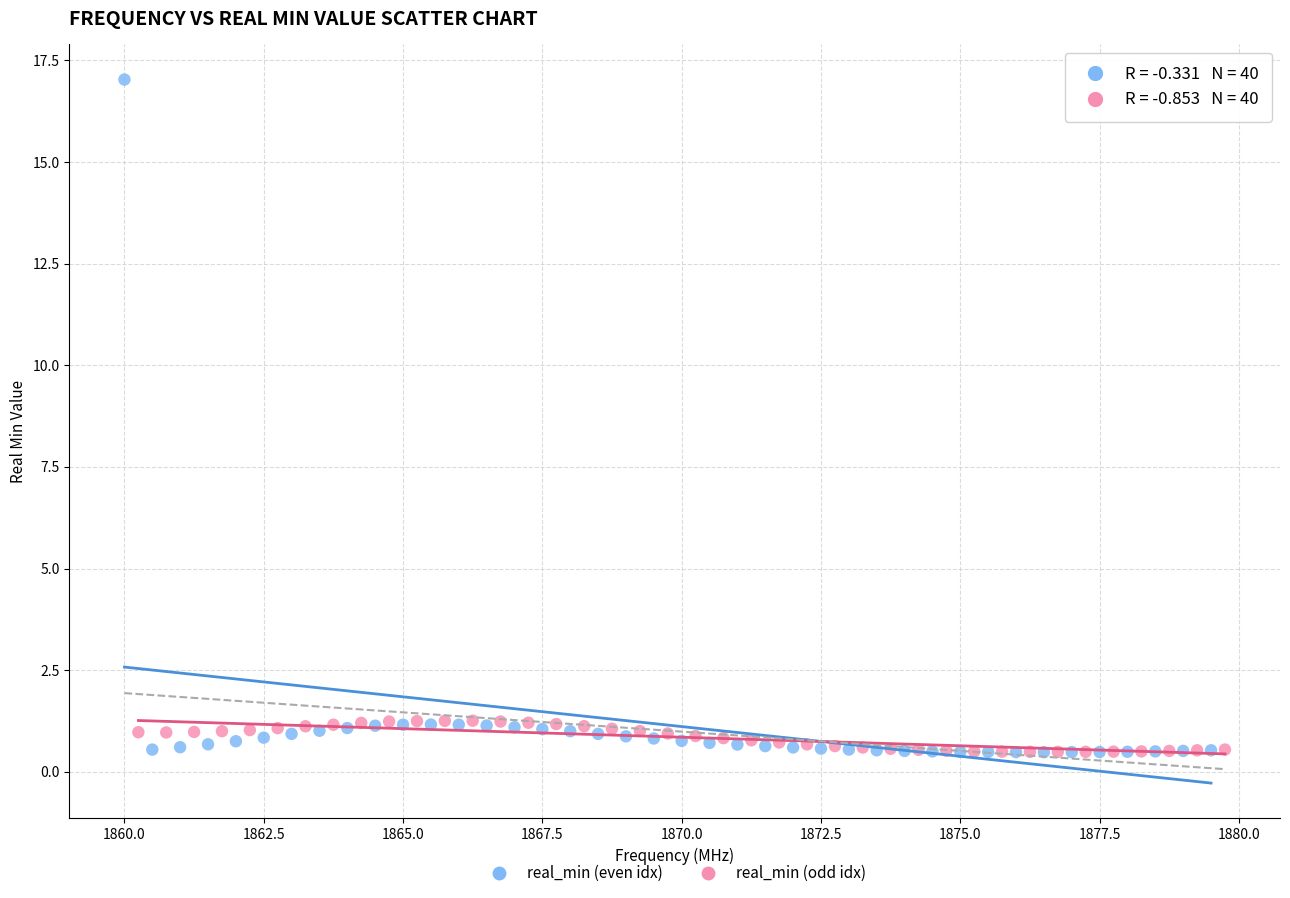

Which series reaches the maximum Y coordinate?

real_min (even idx)